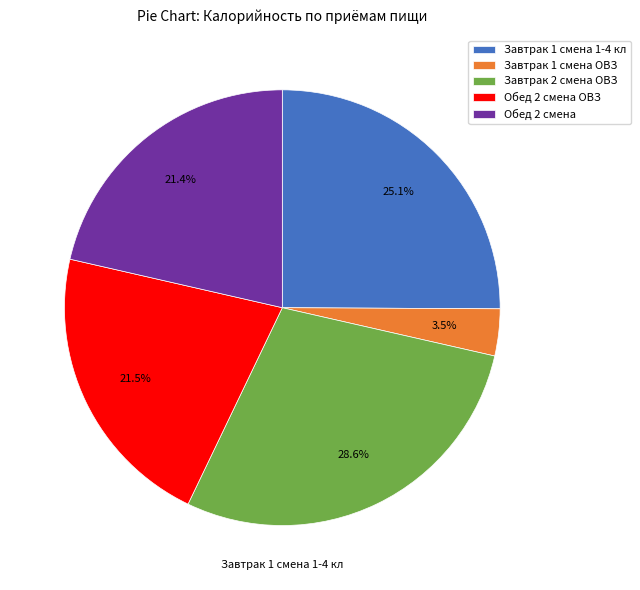

The Завтрак 1 смена 1-4 кл slice represents 14% of the pie. True or false?

False